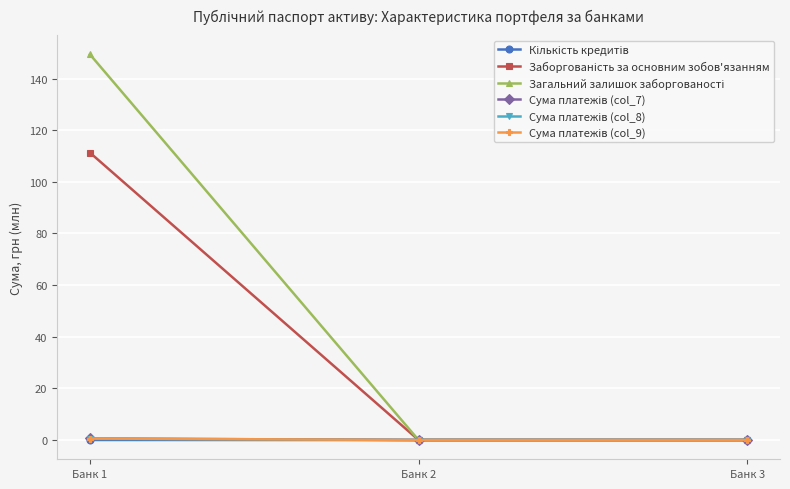

Which category has the highest value across all series?

Банк 1